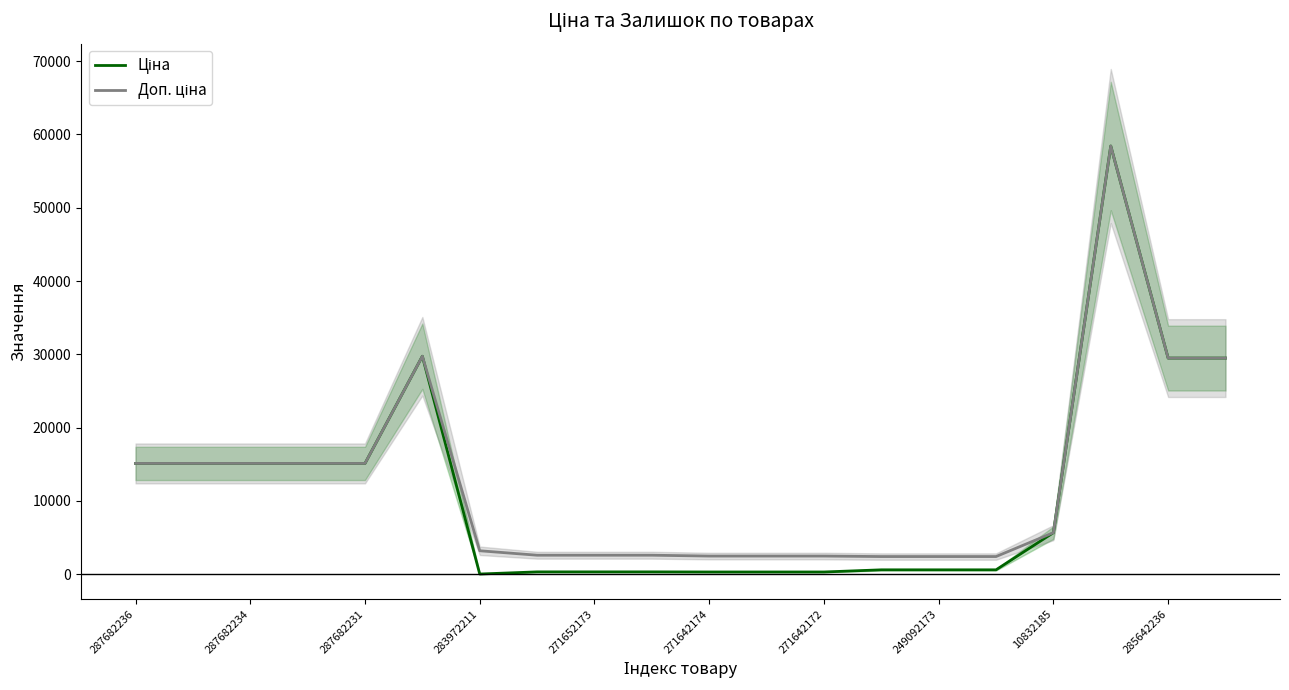

Which series has the largest range (max minus min)?

Ціна